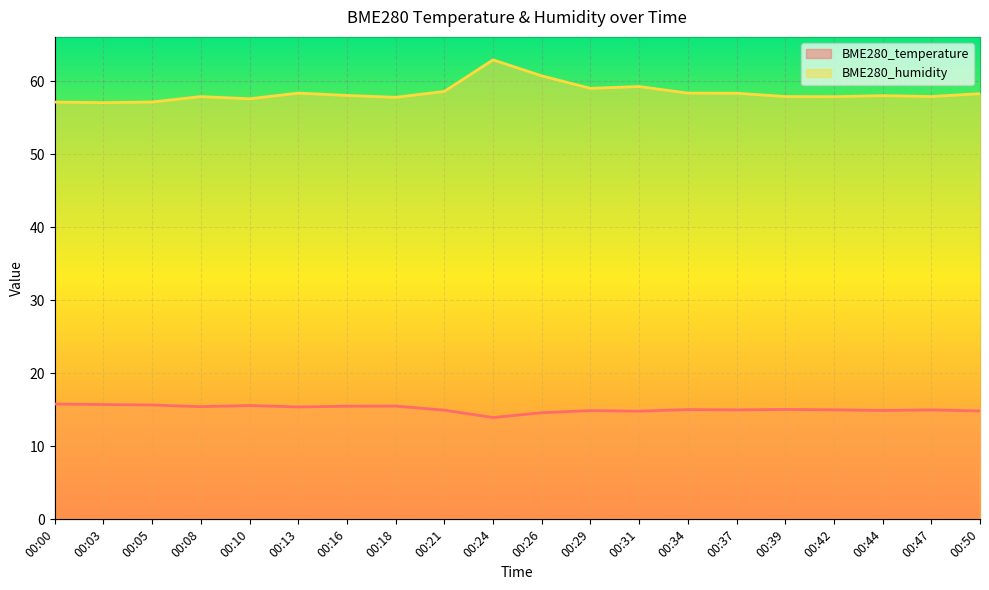

List the series in order of their overall mean, highest first.

BME280_humidity, BME280_temperature